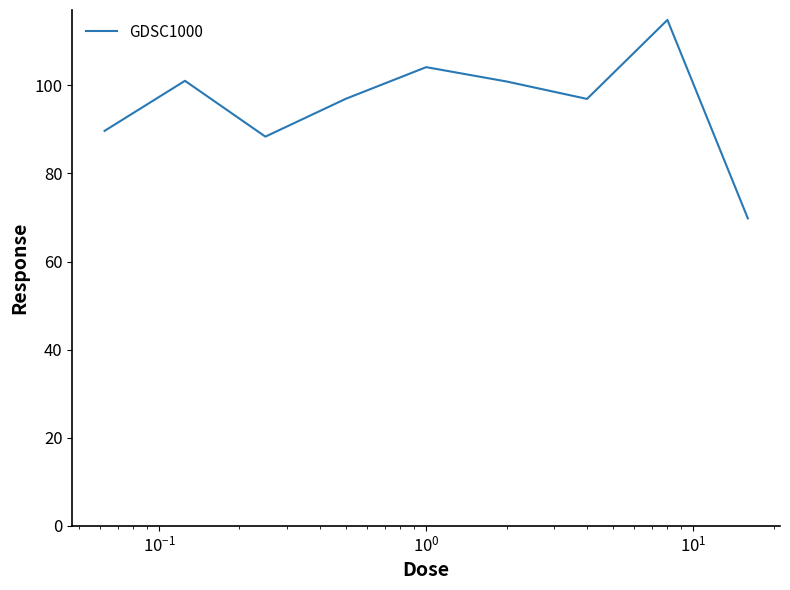

What is the smallest value displayed?

69.8